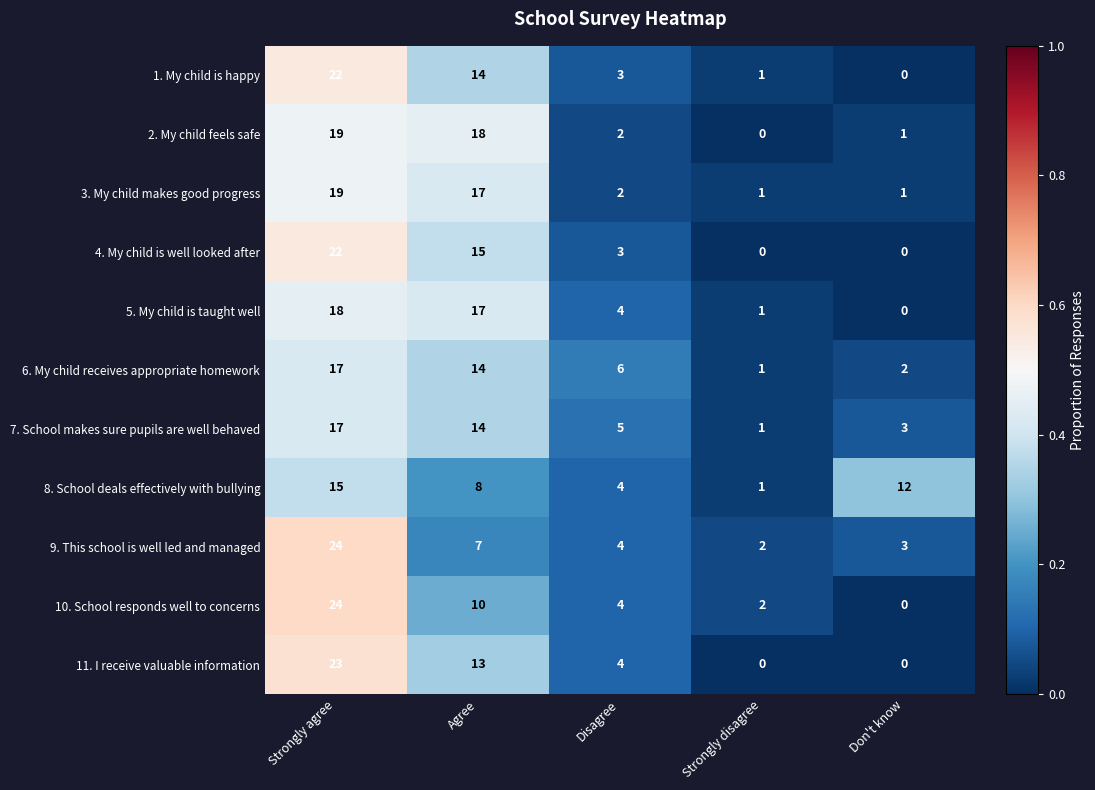

What is the total value across all series at Agree?

147